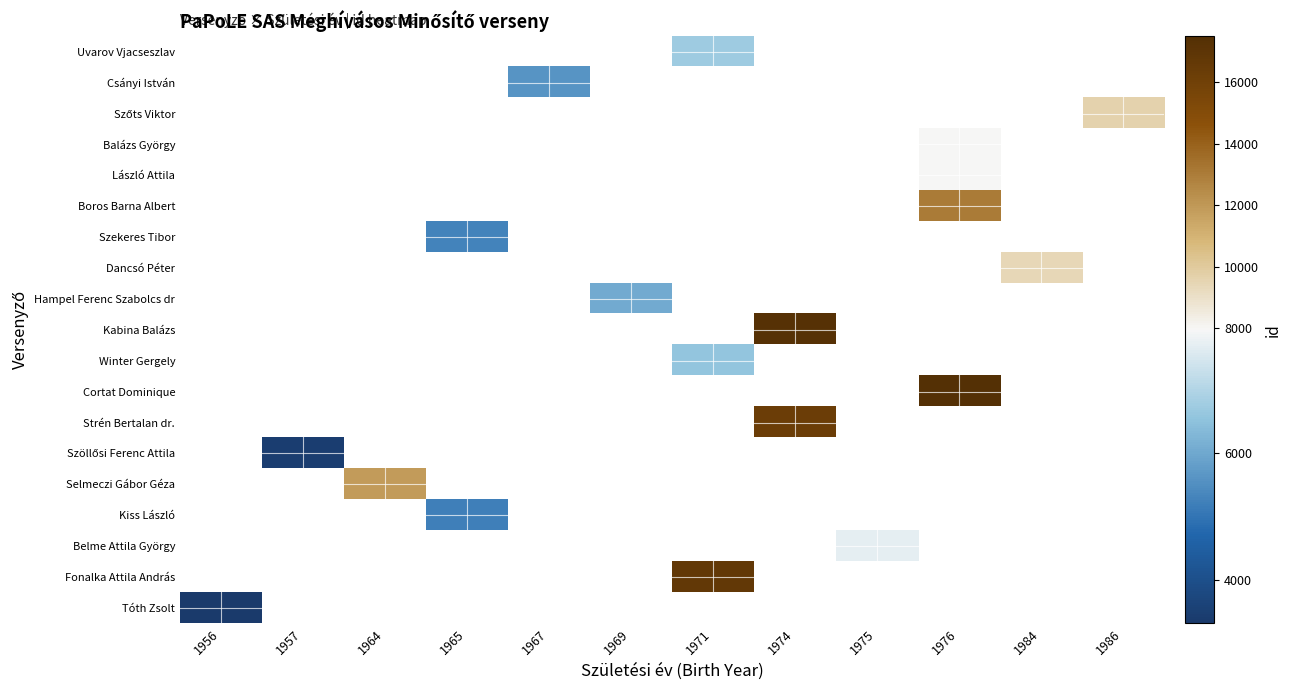

Which label corresponds to the largest value in the chart?

1976